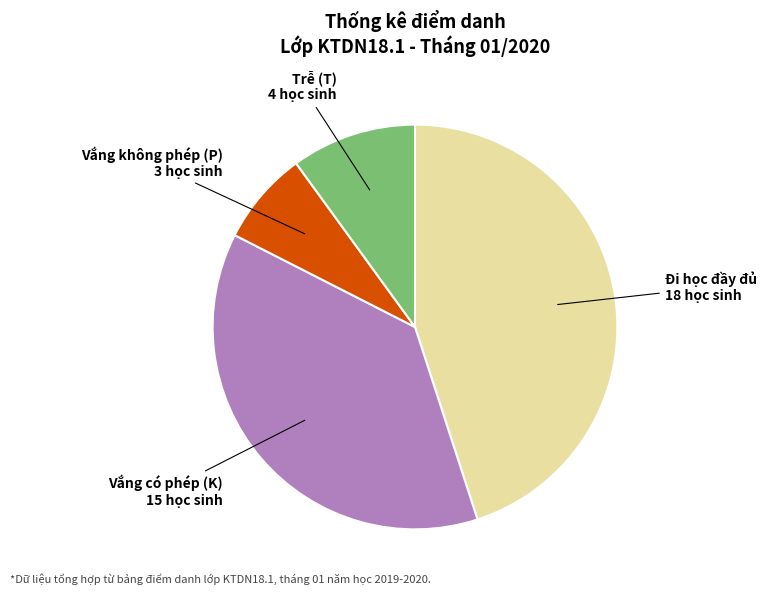

Is there any slice that represents more than half of the pie?

No